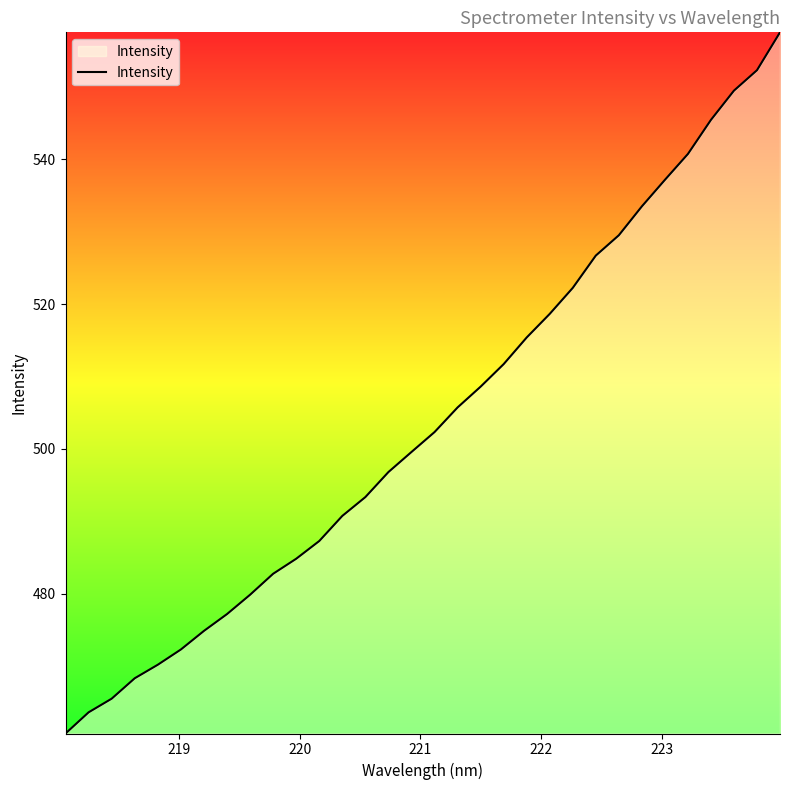

What is the difference between the maximum and minimum values?

96.9